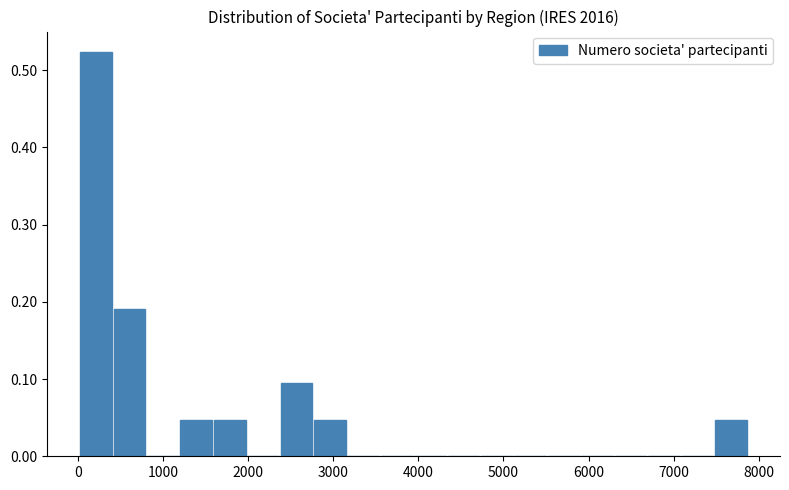

Around what value on the x-axis is the tallest bar? Give the approximate position of its centre, as read against the axis.

200